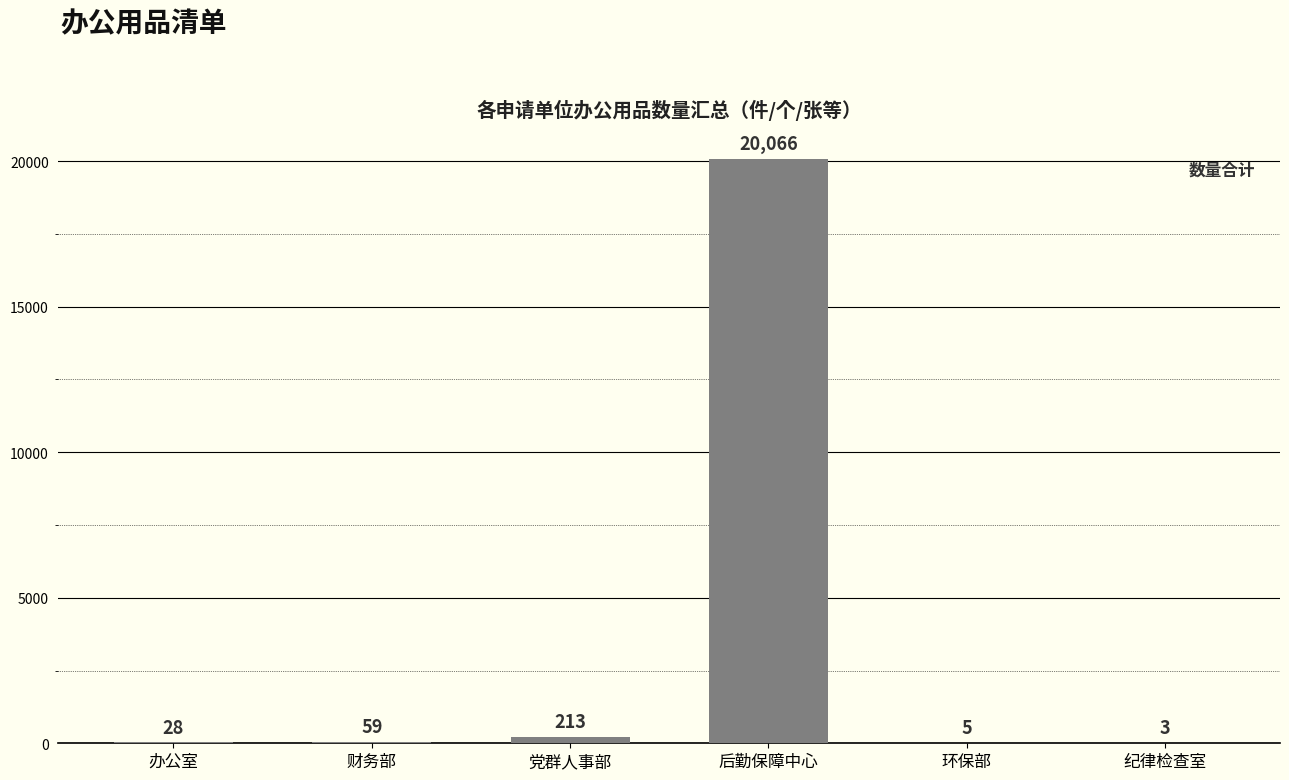

What is the change in value from 党群人事部 to 后勤保障中心?

+19853